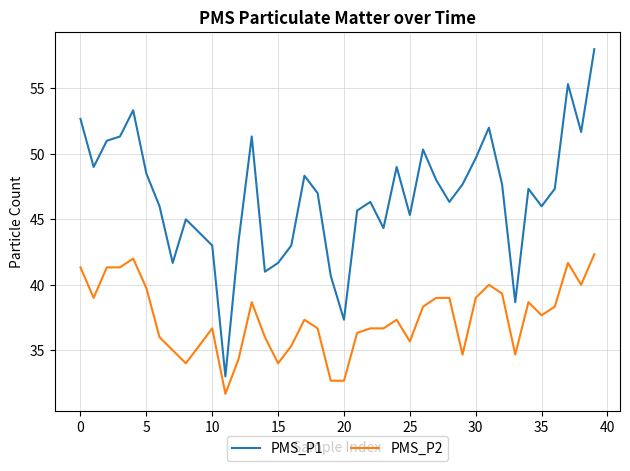

Which series has the largest range (max minus min)?

PMS_P1